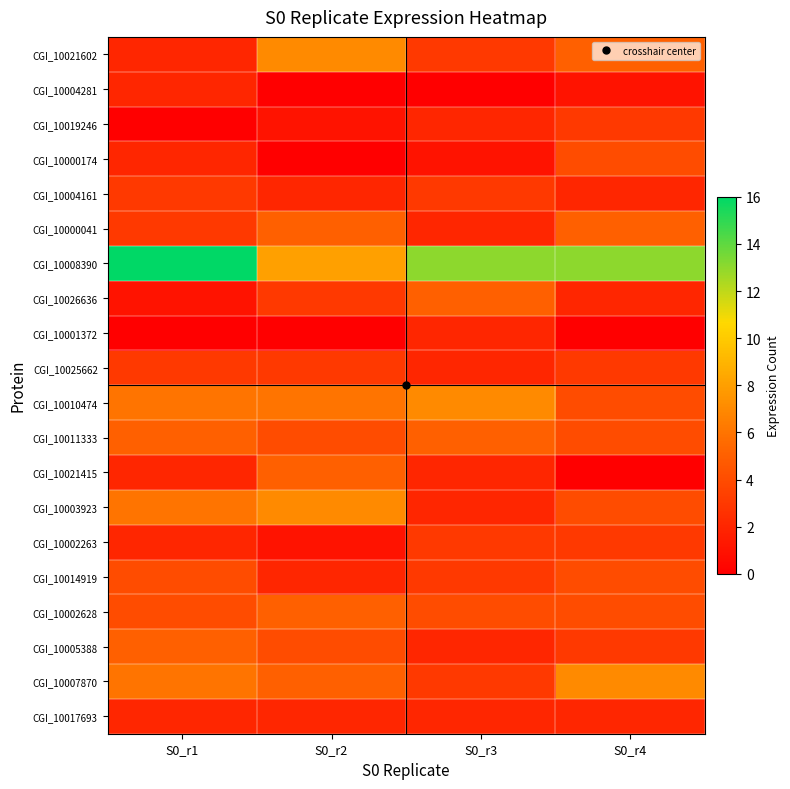

What is the total value across all series at S0_r2?

70